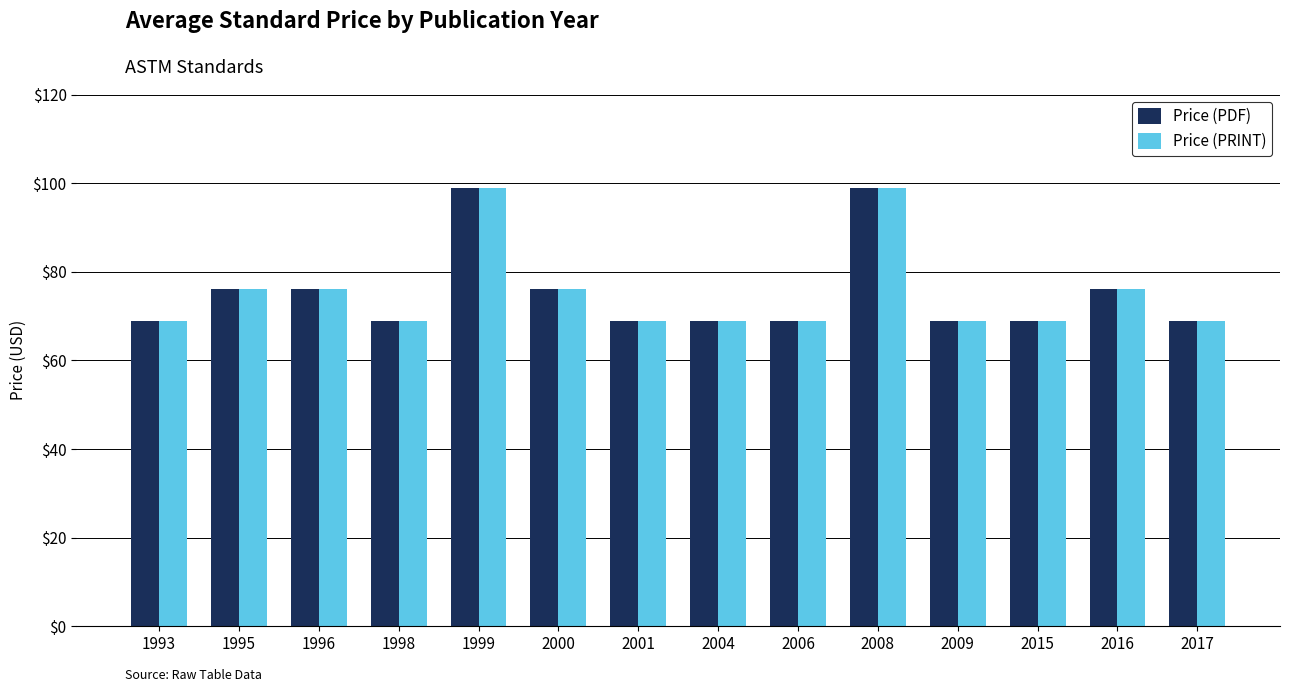

What is the sum of the Price (PRINT) values at 2017 and 2016?

145